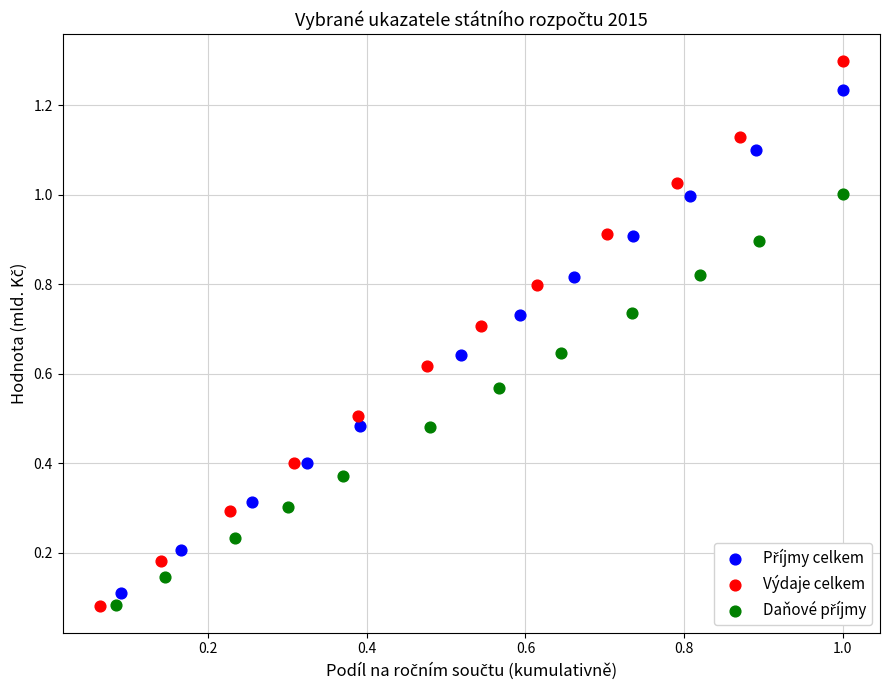

Which series contains the highest Y value?

Výdaje celkem